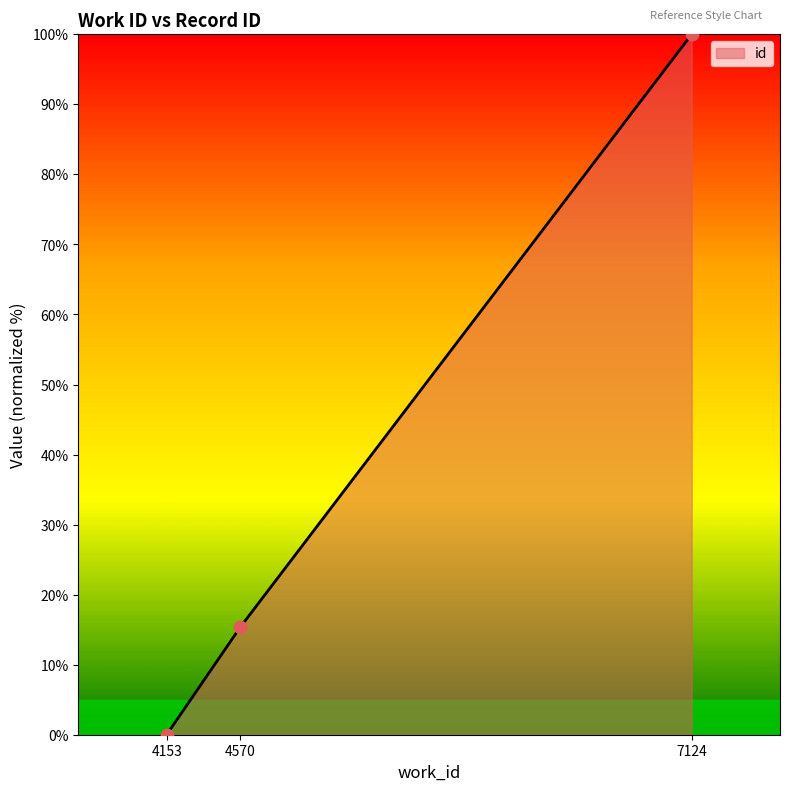

What is the change in value from 4153 to 7124?

+100.0